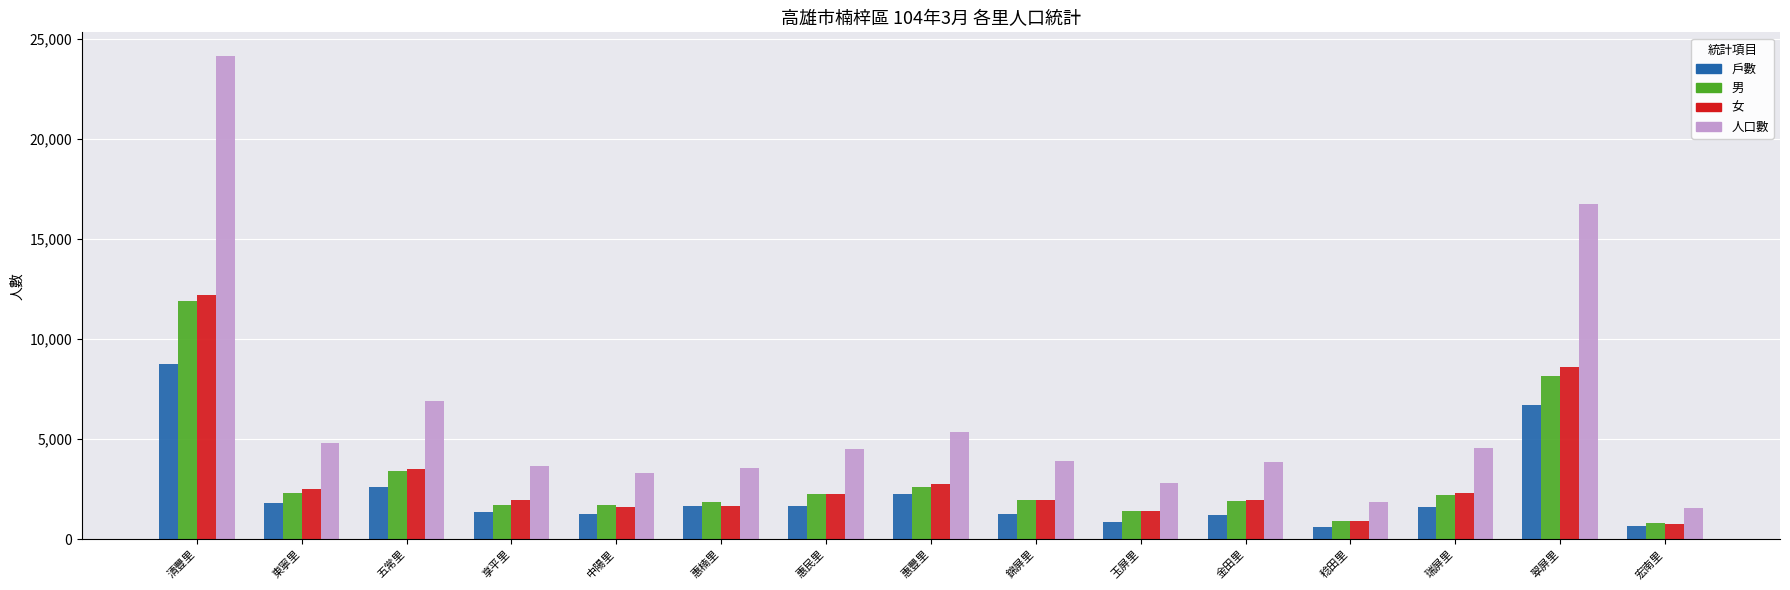

The value of 人口數 at 翠屏里 is 24831. True or false?

False